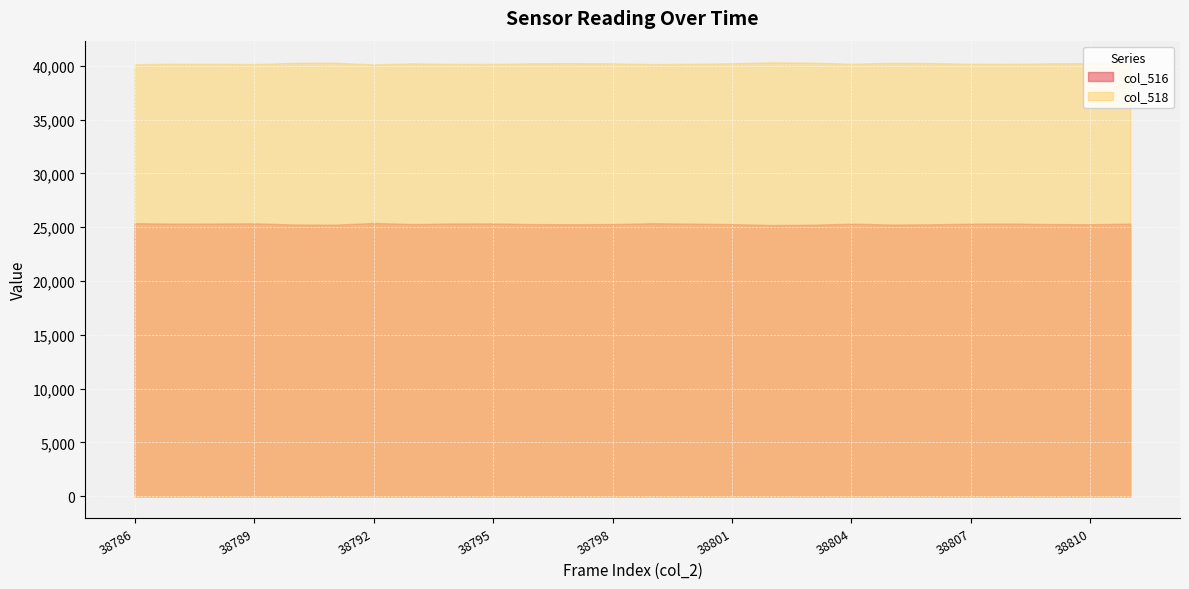

At which label does col_516 first exceed 25332?

38786